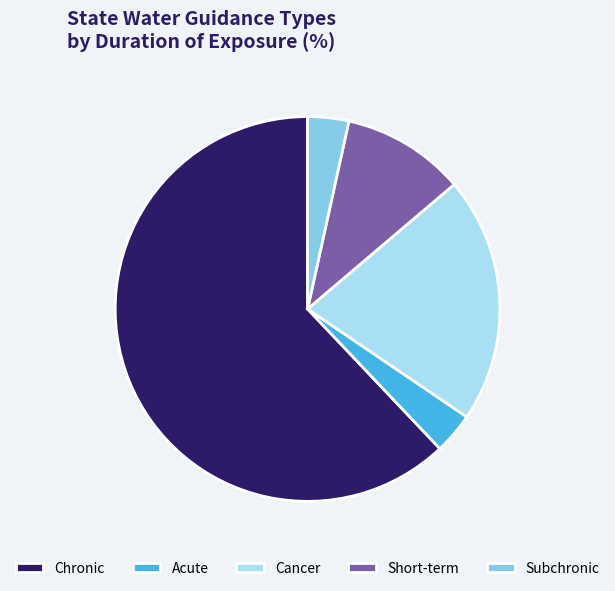

What is the ratio of the value at Subchronic to the value at Acute?

1.0